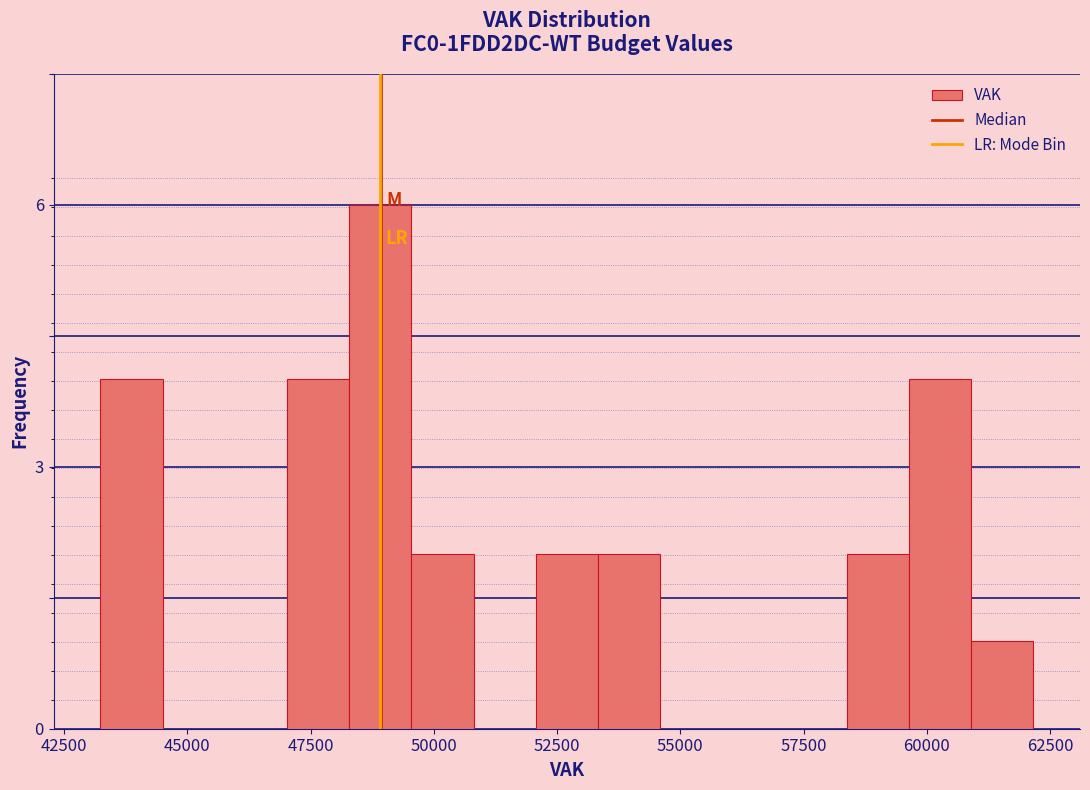

Around what value on the x-axis is the tallest bar? Give the approximate position of its centre, as read against the axis.

49000